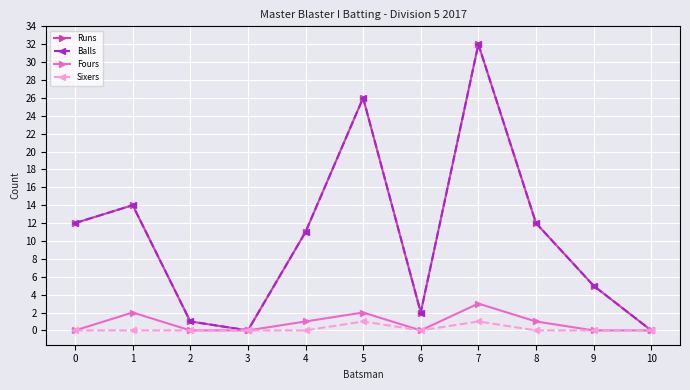

What is the value of the Balls point at the 2nd from the left?

14